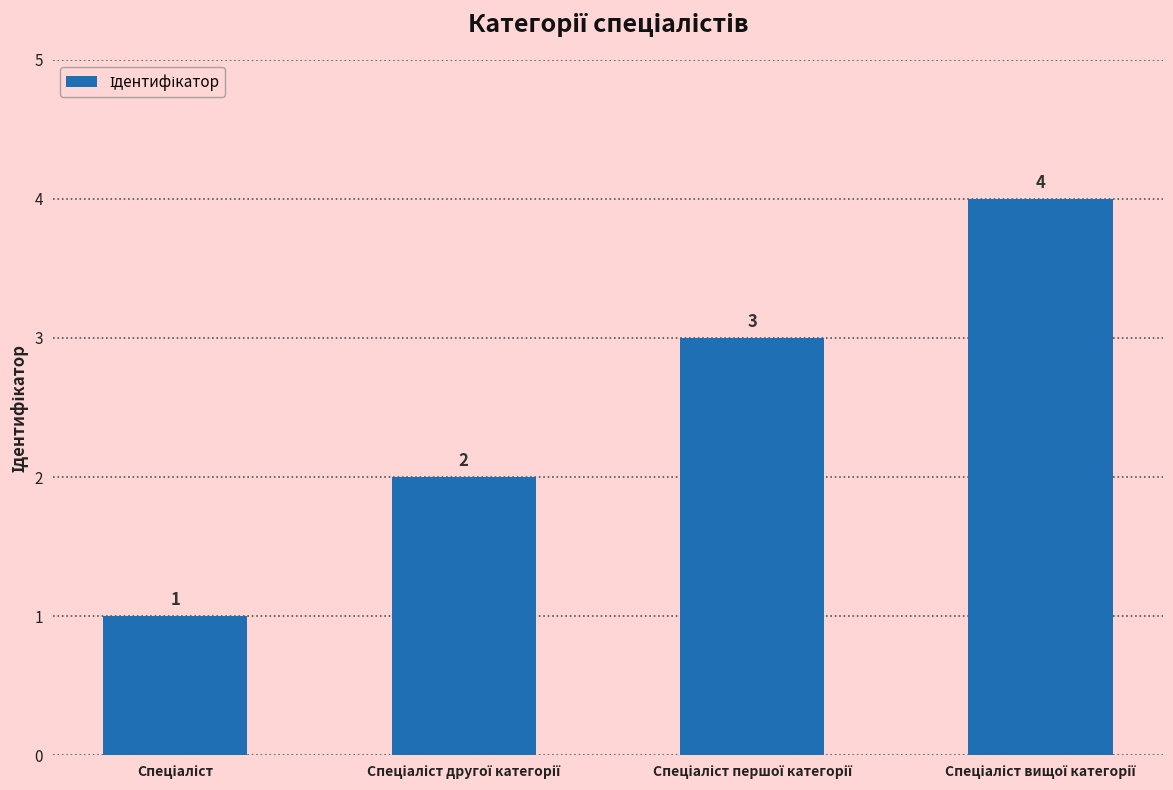

What is the minimum value shown in the chart?

1